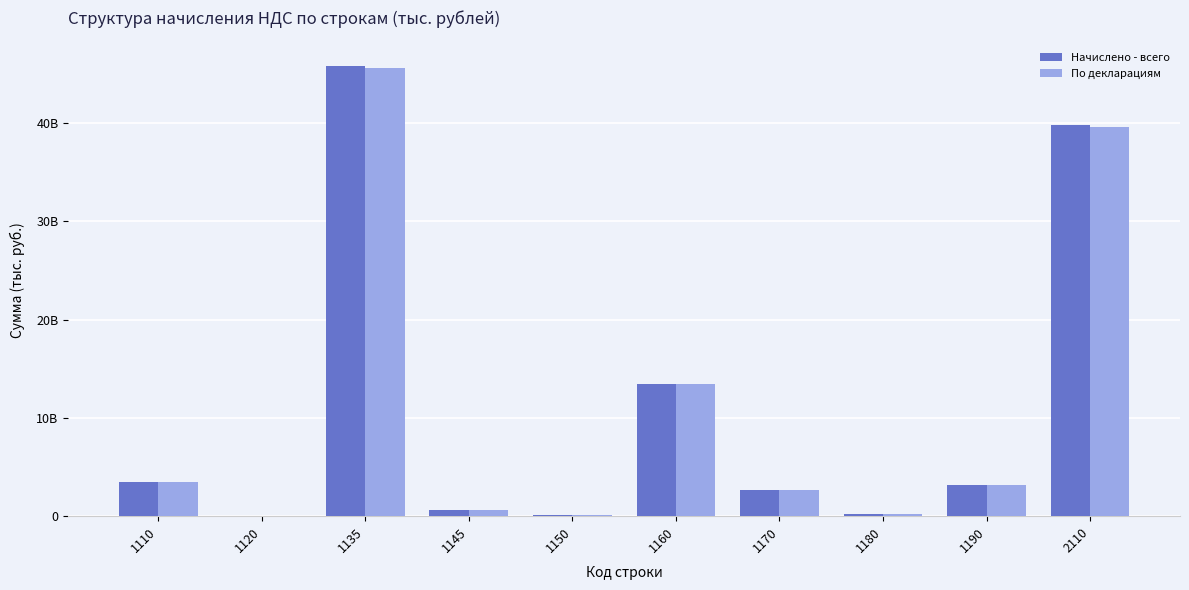

What are all the series names shown in the legend?

Начислено - всего, По декларациям